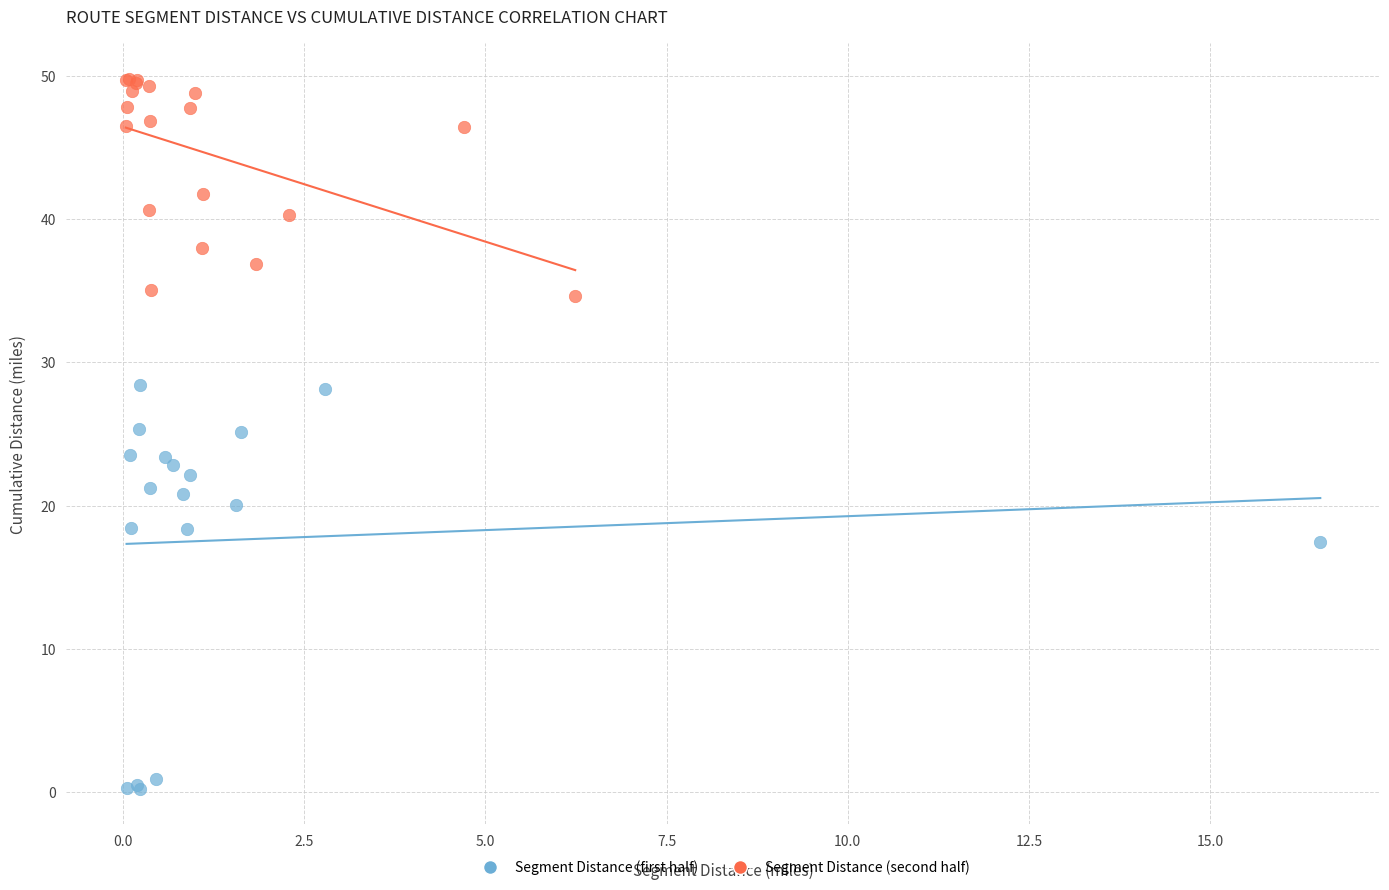

Which series reaches the maximum Y coordinate?

Segment Distance (second half)